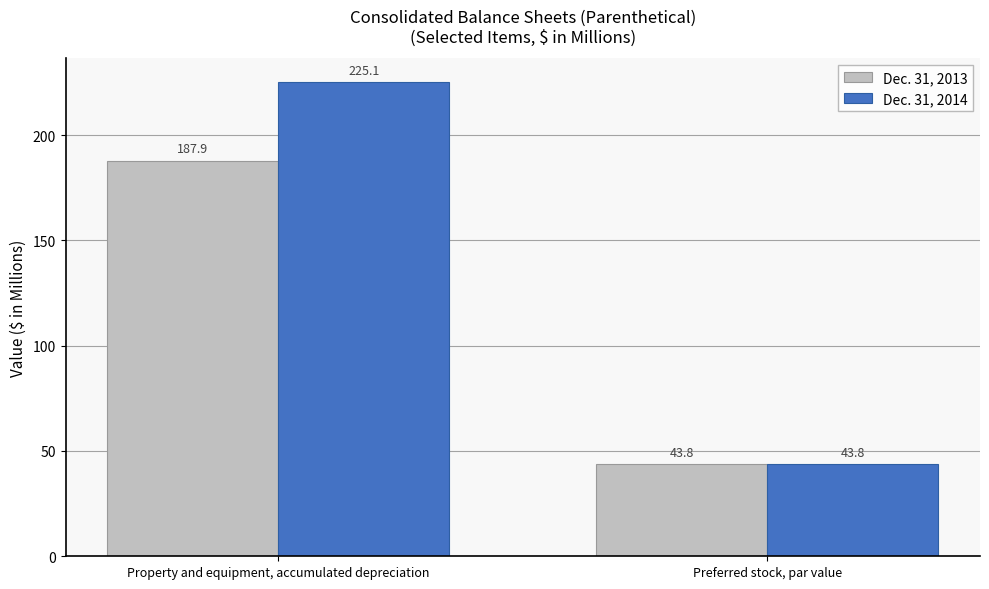

At Property and equipment, accumulated depreciation, list the series in order from smallest to largest.

Dec. 31, 2013, Dec. 31, 2014